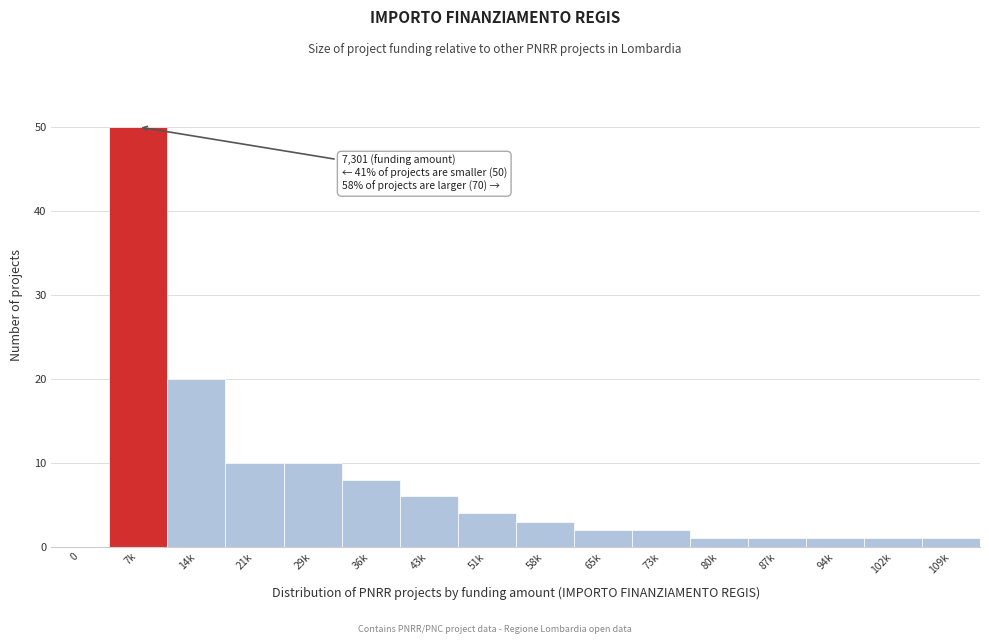

Reading left to right, list all the values displayed in this chart.

0=0	7k=50	14k=20	21k=10	29k=10	36k=8	43k=6	51k=4	58k=3	65k=2	73k=2	80k=1	87k=1	94k=1	102k=1	109k=1